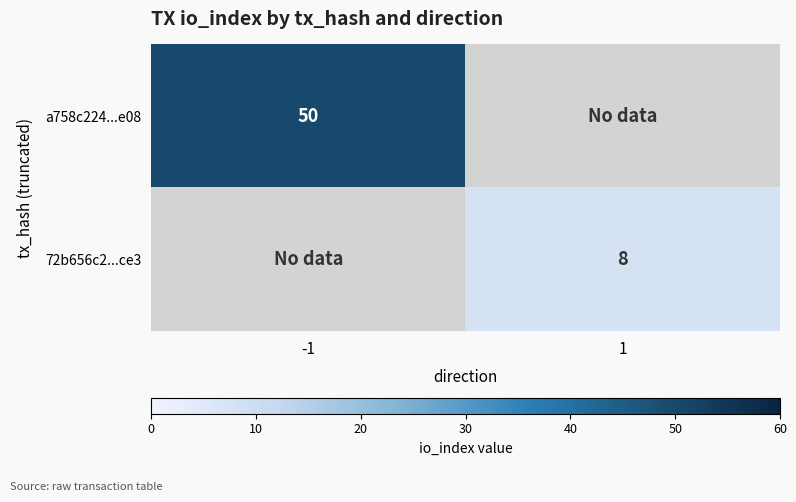

True or false: a758c224...e08 has a value of 75 at -1.

False